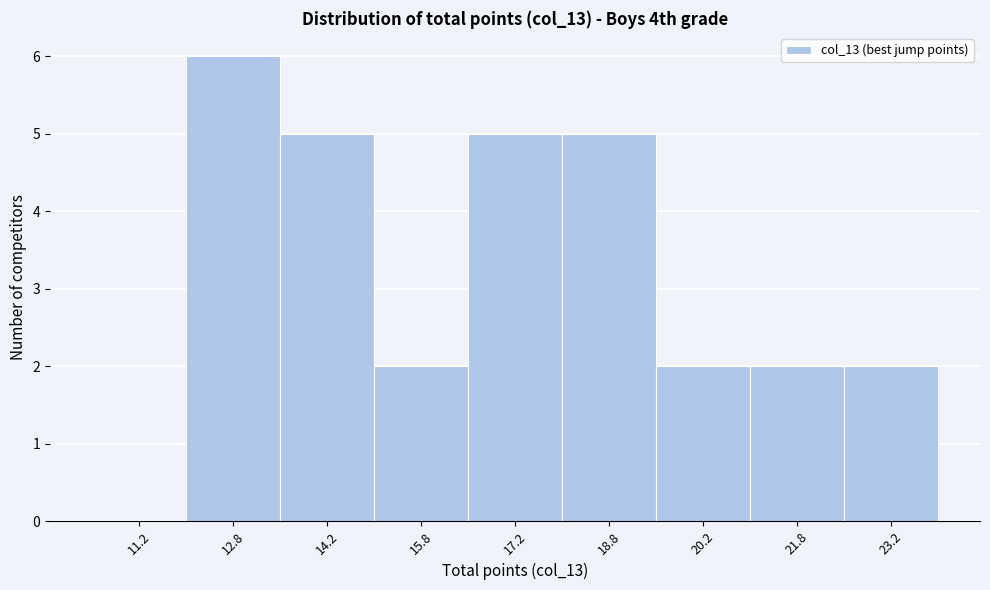

Over which range of the x-axis is the bar tallest?

12.0 to 13.5